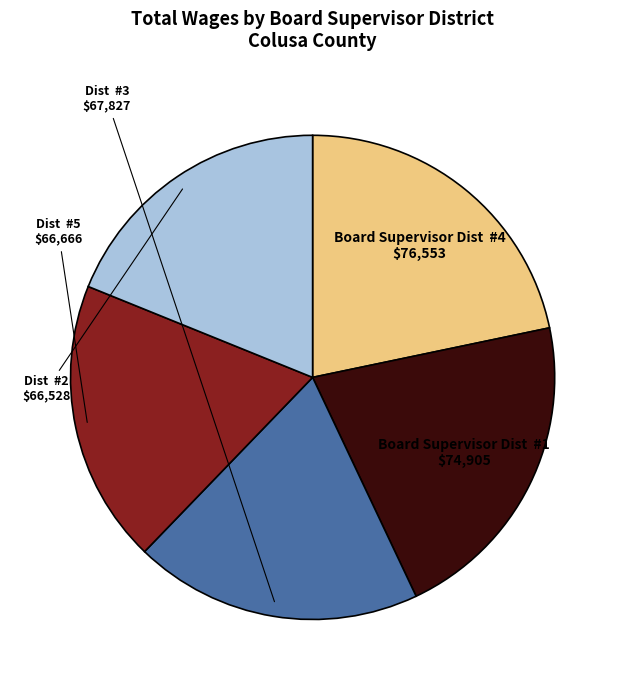

Is there any slice that represents more than half of the pie?

No